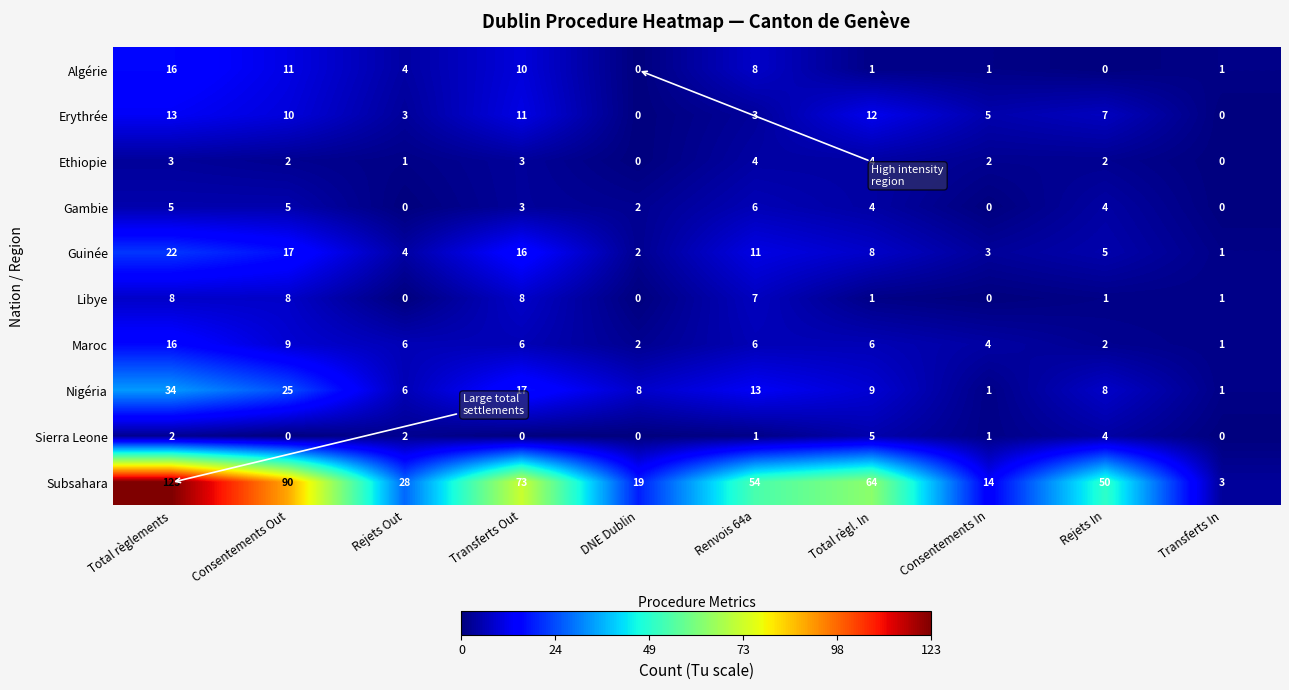

Is it true that Erythrée equals 5 at Consentements Out?

False